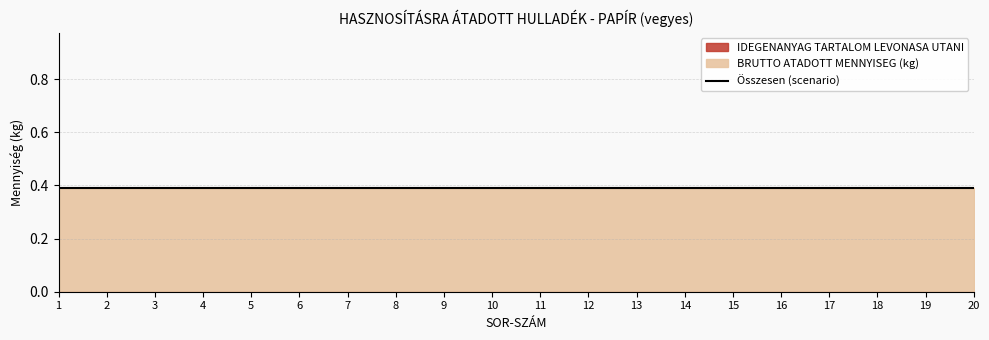

Which category has the highest value in the IDEGENANYAG TARTALOM LEVONASA UTANI series?

1